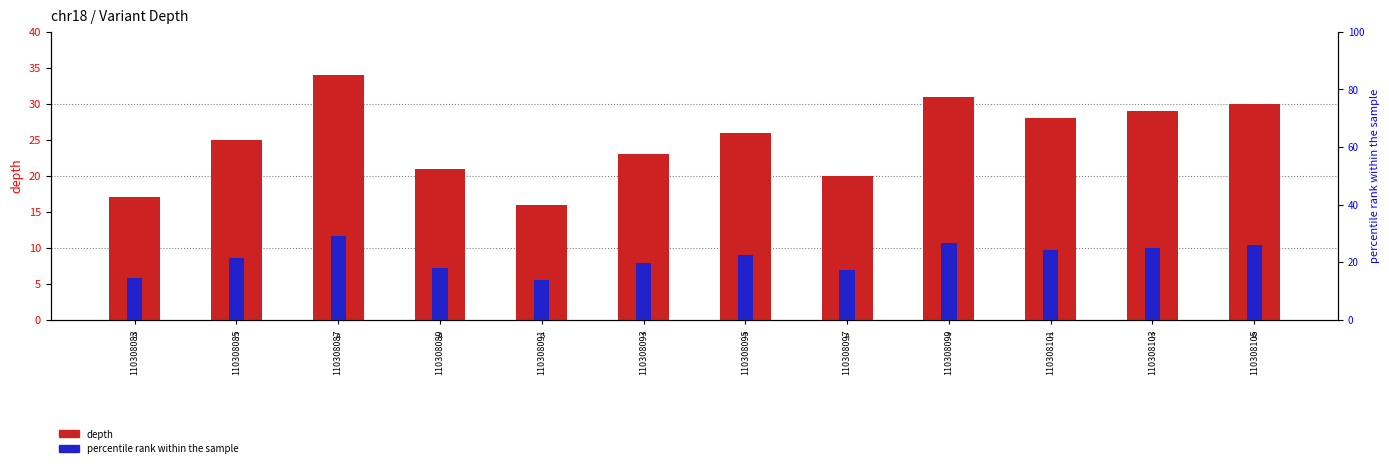

What value does the depth series have at 110308091?

16.0